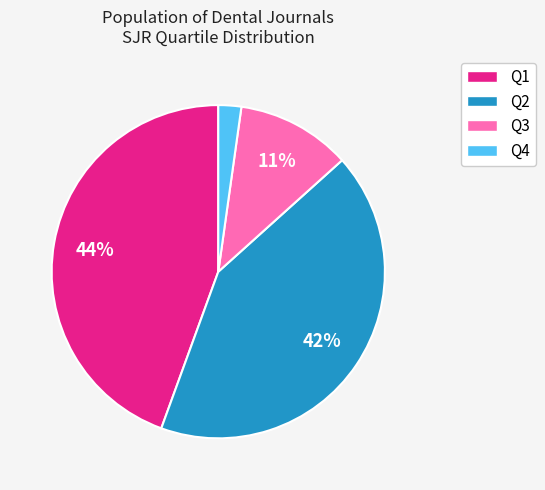

Approximately how many times larger is the value at Q4 compared to Q3?

0.2